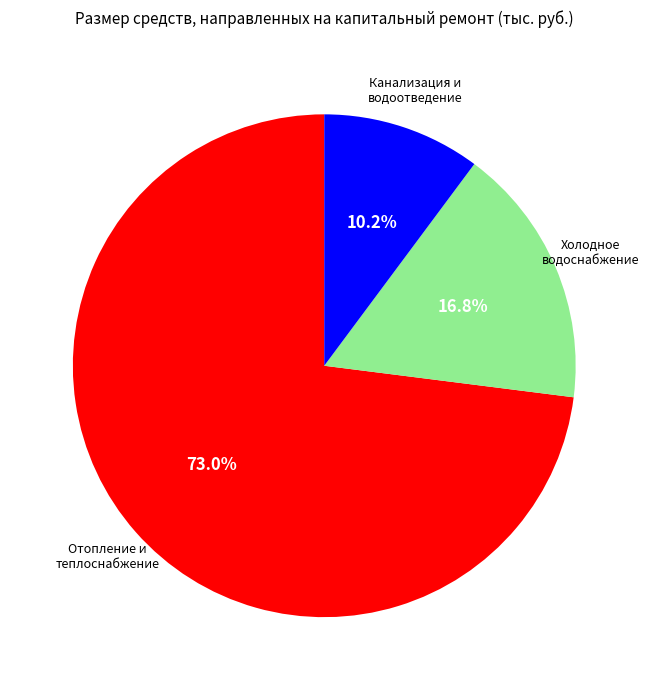

Which slice is the largest?

Ремонт систем отопления и теплоснабжения